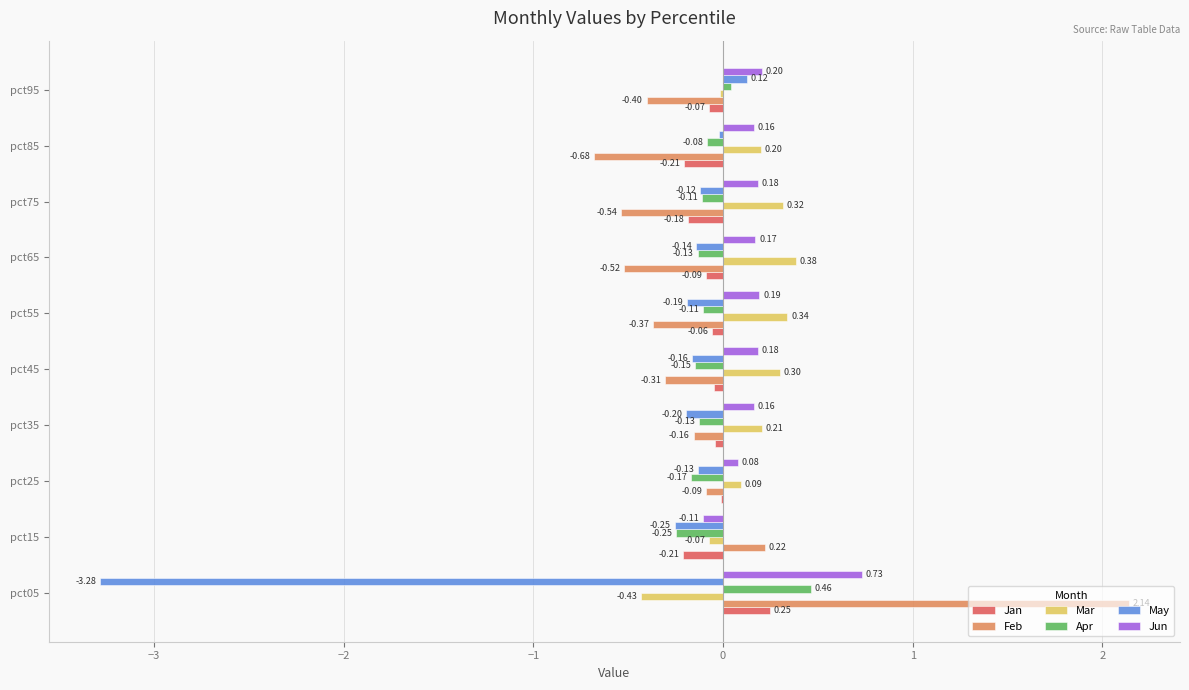

Which series has the largest total across all categories?

Jun